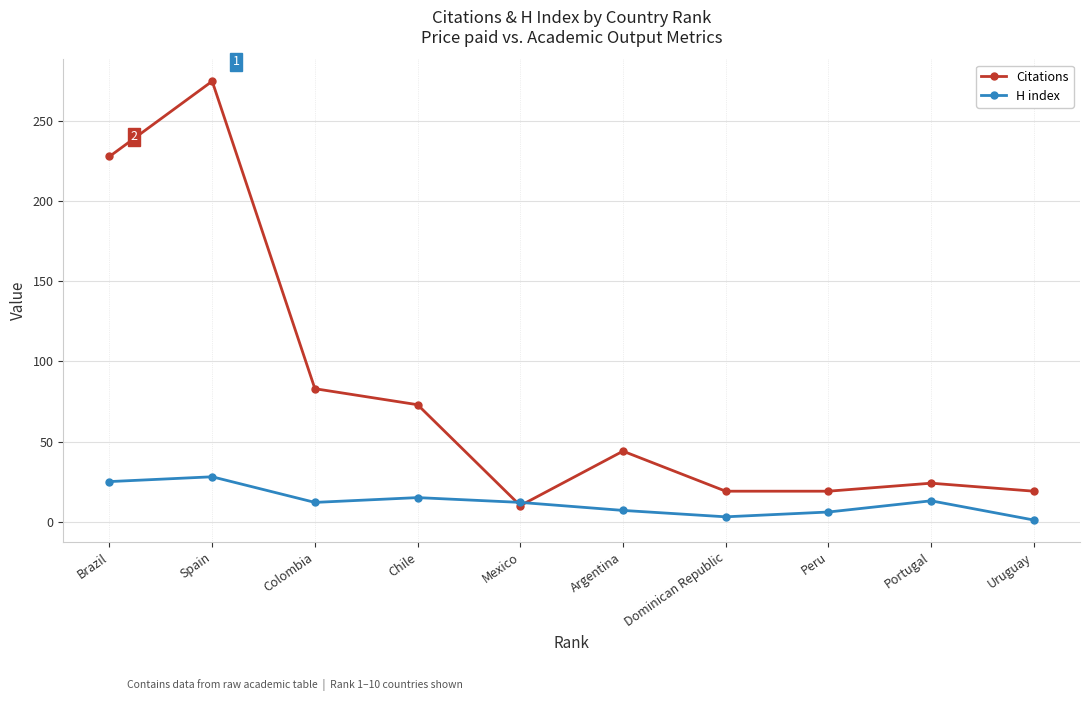

Where do Citations and H index first cross each other?

Chile and Mexico